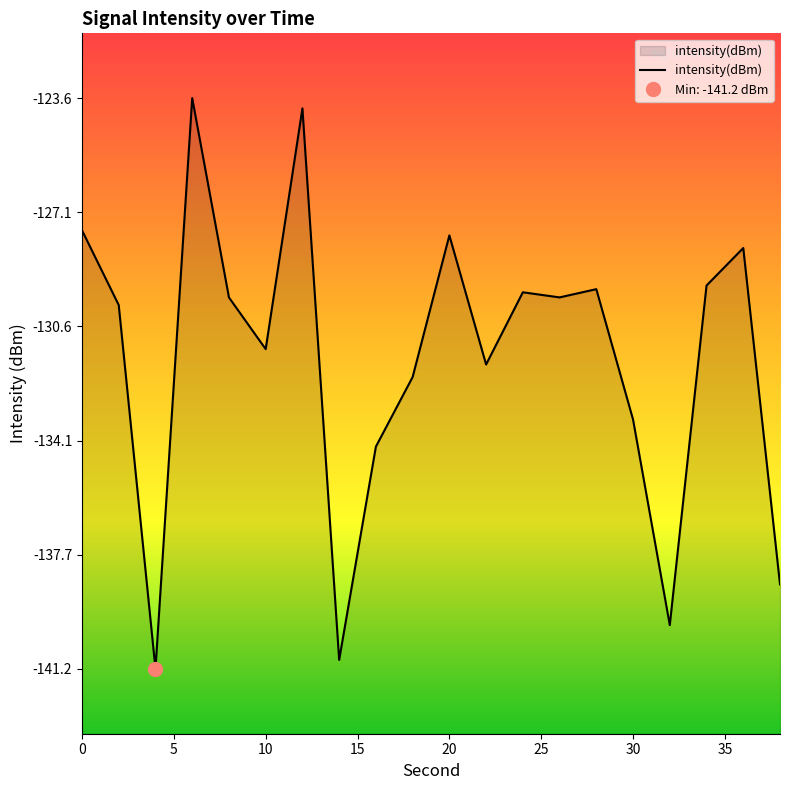

At which label is the value closest to -132?

18